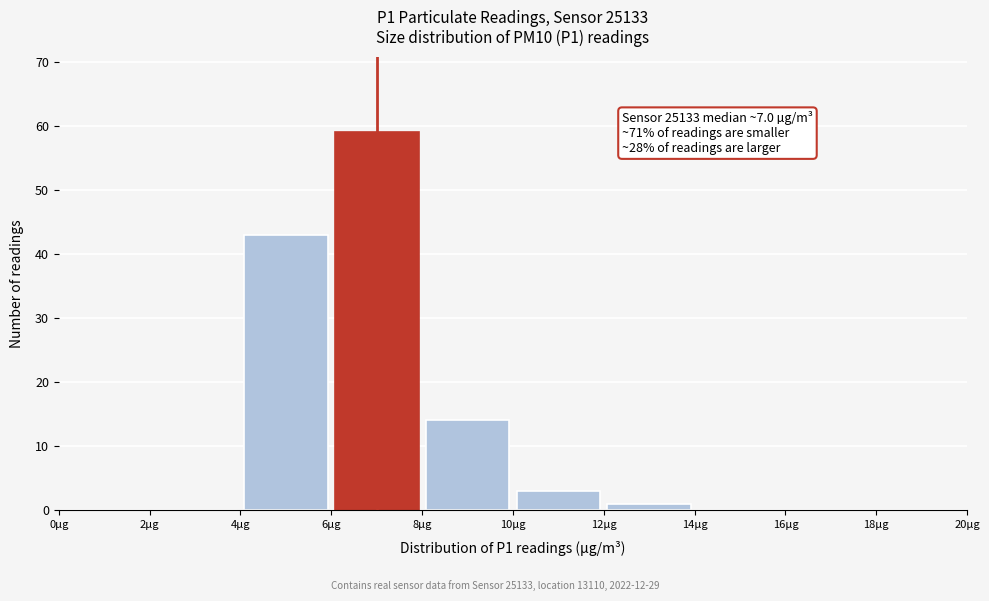

Over which range of the x-axis is the bar tallest?

6 to 8